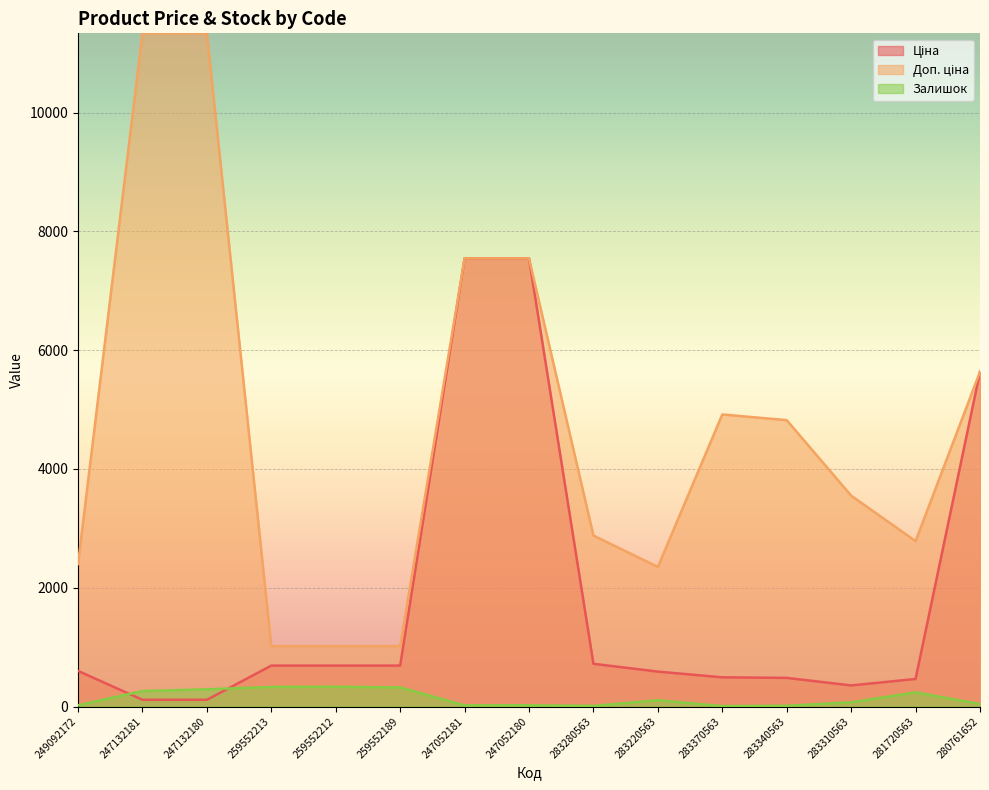

What is the smallest value displayed?

8.0